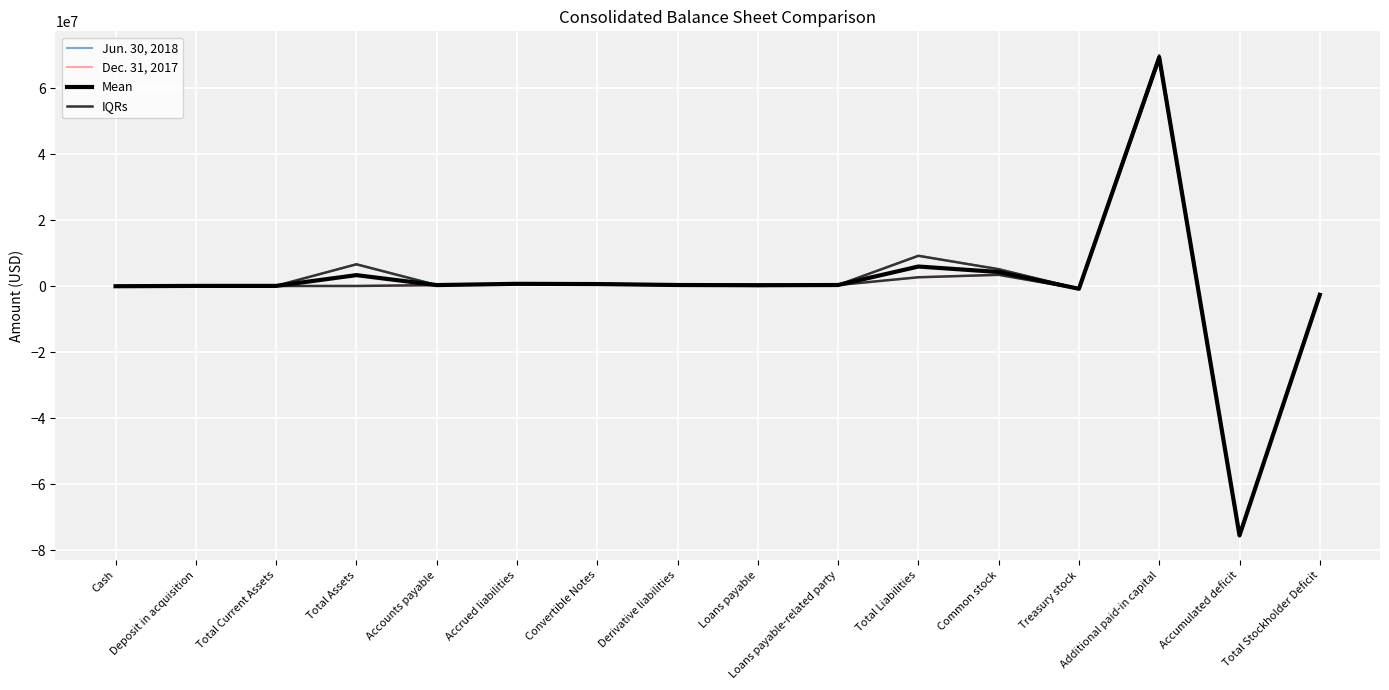

What is the sum of the Mean values at Treasury stock and Total Liabilities?

5192499.0